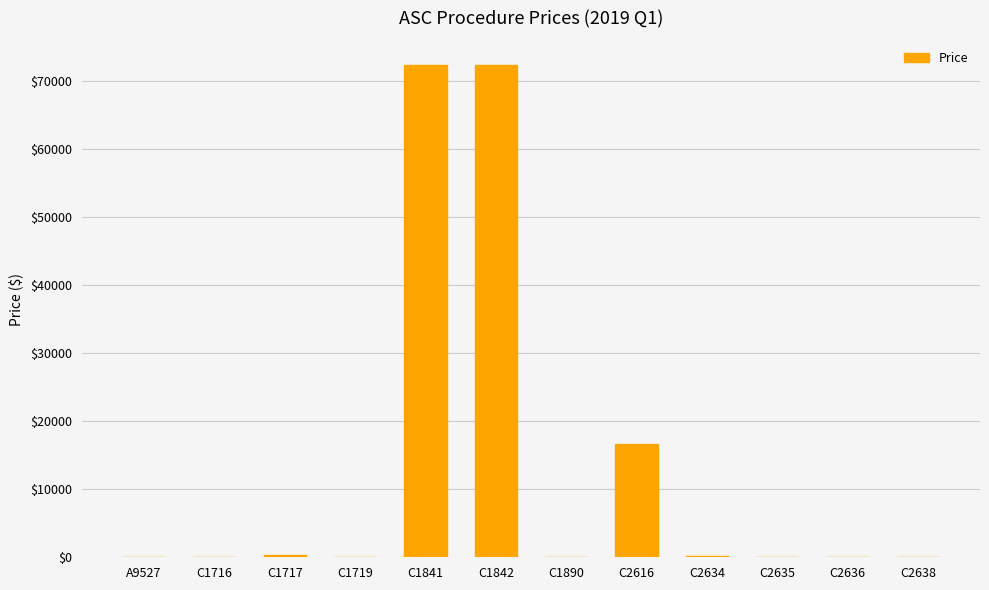

What is the sum of all values?

161993.4